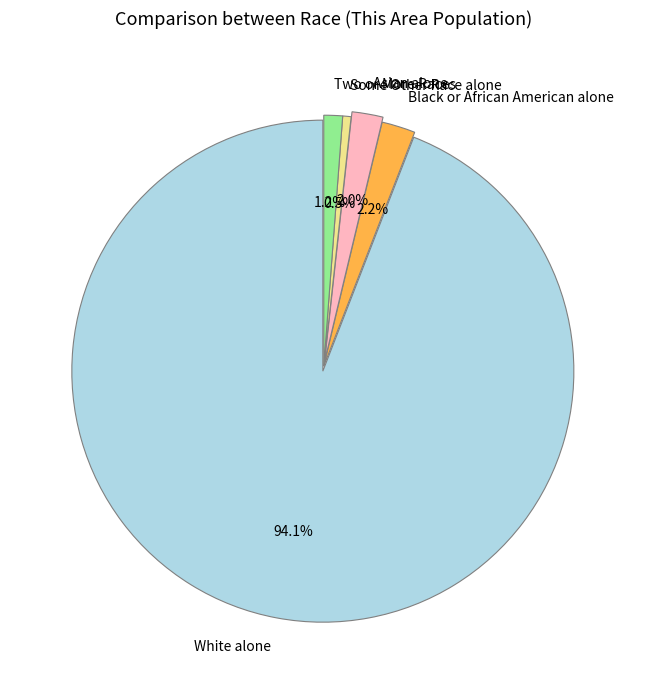

Combined, what portion of the pie is Some Other Race alone and Black or African American alone?

2.7%